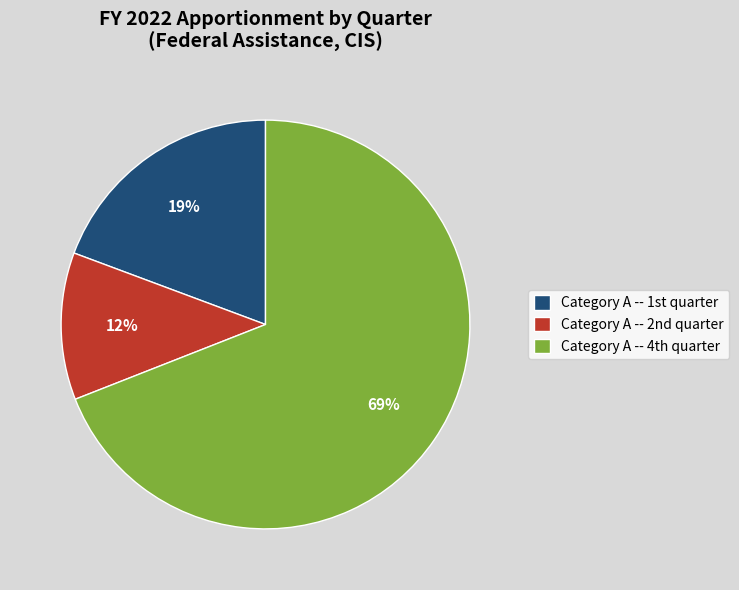

Count the number of slices in the pie.

3